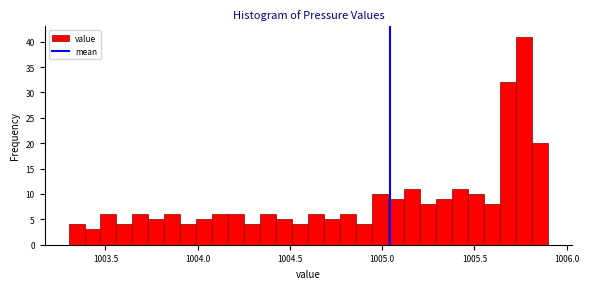

Read against the x-axis, roughly where is the centre of the tallest bar?

1005.75